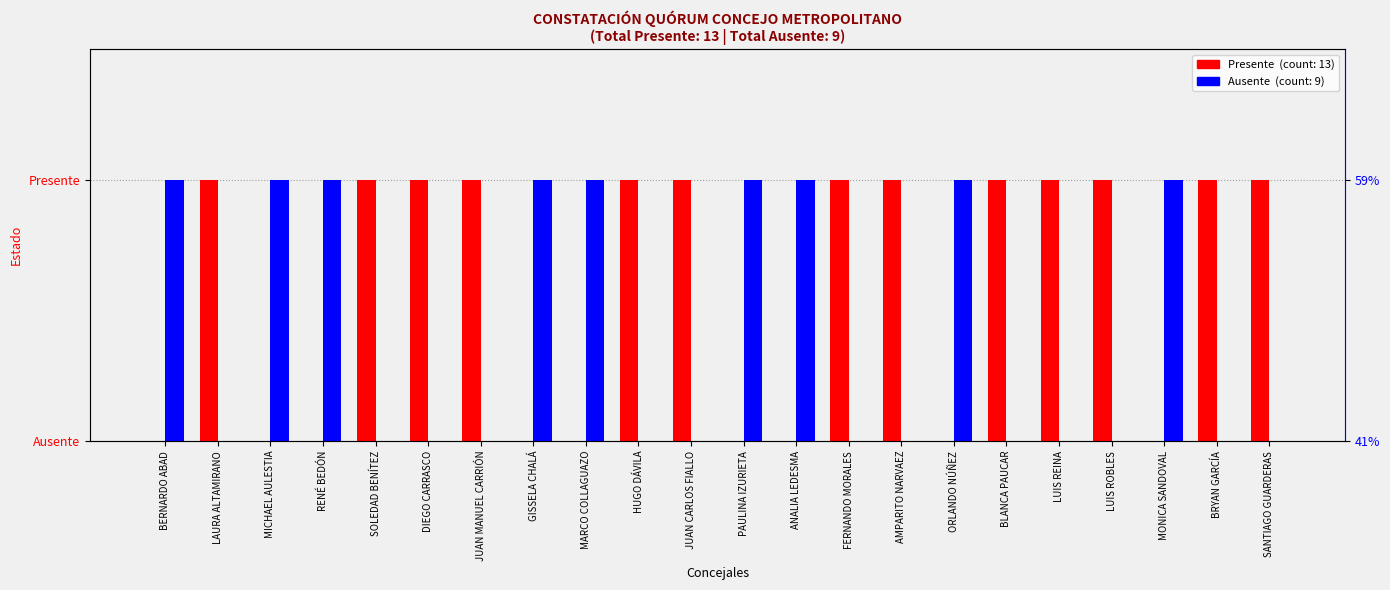

Reading left to right, transcribe all the data shown in this chart.

Presente: BERNARDO ABAD=0	LAURA ALTAMIRANO=1	MICHAEL AULESTIA=0	RENÉ BEDÓN=0	SOLEDAD BENÍTEZ=1	DIEGO CARRASCO=1	JUAN MANUEL CARRIÓN=1	GISSELA CHALÁ=0	MARCO COLLAGUAZO=0	HUGO DÁVILA=1	JUAN CARLOS FIALLO=1	PAULINA IZURIETA=0	ANALIA LEDESMA=0	FERNANDO MORALES=1	AMPARITO NARVAEZ=1	ORLANDO NÚÑEZ=0	BLANCA PAUCAR=1	LUIS REINA=1	LUIS ROBLES=1	MONICA SANDOVAL=0	BRYAN GARCÍA=1	SANTIAGO GUARDERAS=1
Ausente: BERNARDO ABAD=1	LAURA ALTAMIRANO=0	MICHAEL AULESTIA=1	RENÉ BEDÓN=1	SOLEDAD BENÍTEZ=0	DIEGO CARRASCO=0	JUAN MANUEL CARRIÓN=0	GISSELA CHALÁ=1	MARCO COLLAGUAZO=1	HUGO DÁVILA=0	JUAN CARLOS FIALLO=0	PAULINA IZURIETA=1	ANALIA LEDESMA=1	FERNANDO MORALES=0	AMPARITO NARVAEZ=0	ORLANDO NÚÑEZ=1	BLANCA PAUCAR=0	LUIS REINA=0	LUIS ROBLES=0	MONICA SANDOVAL=1	BRYAN GARCÍA=0	SANTIAGO GUARDERAS=0